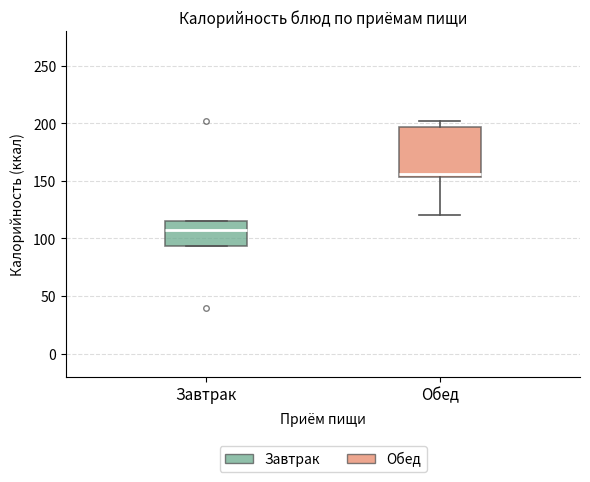

Where is the upper edge of the box for Завтрак on the y-axis? The values are not printed on the chart, so give them approximately, as read against the axis.

115